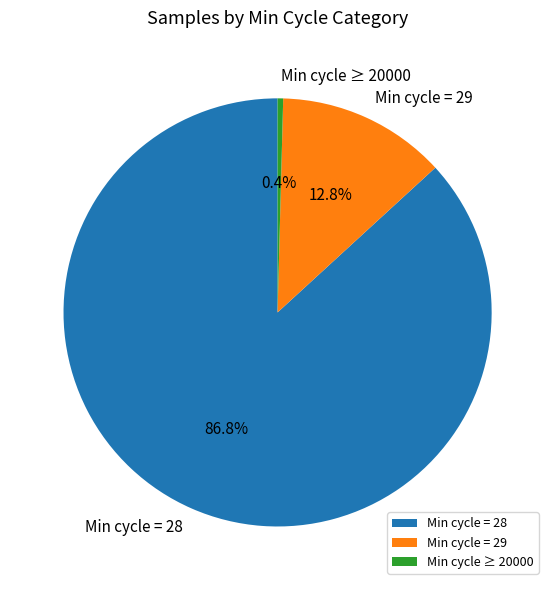

Which slice is the largest?

Min cycle = 28